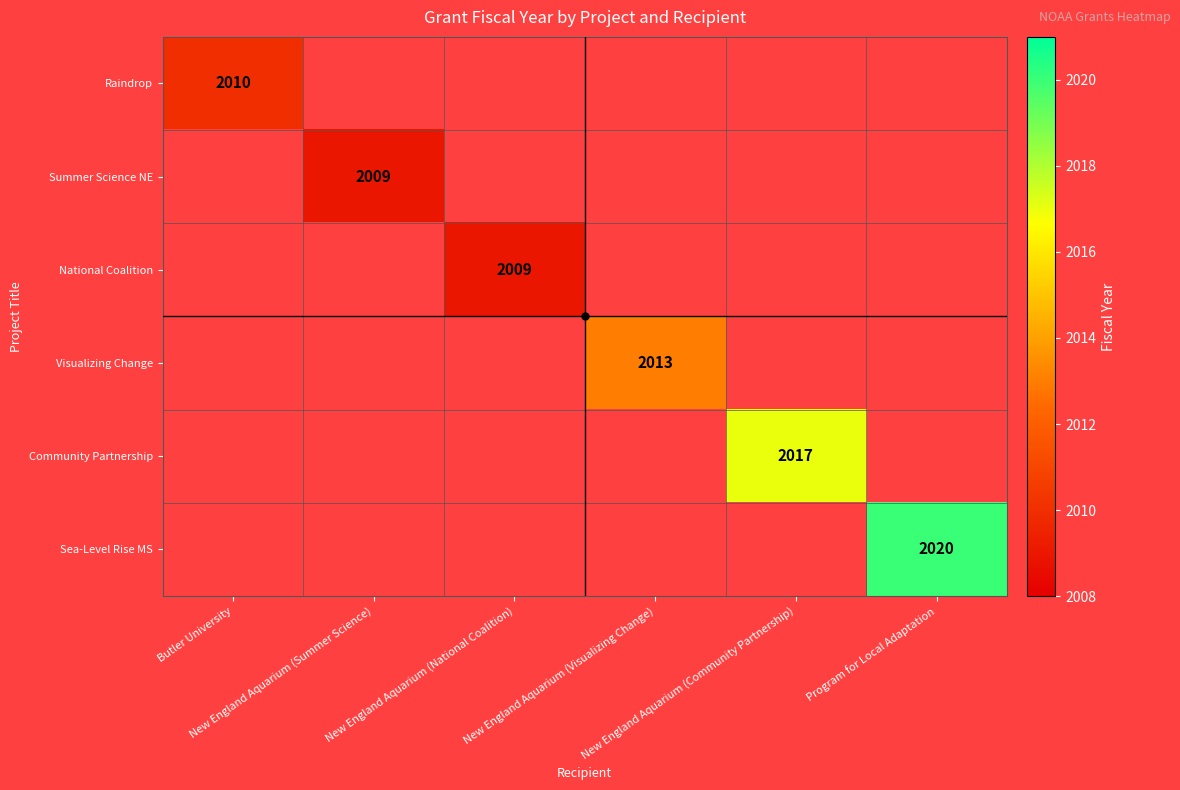

Which category has the highest value across all series?

Program for Local Adaptation